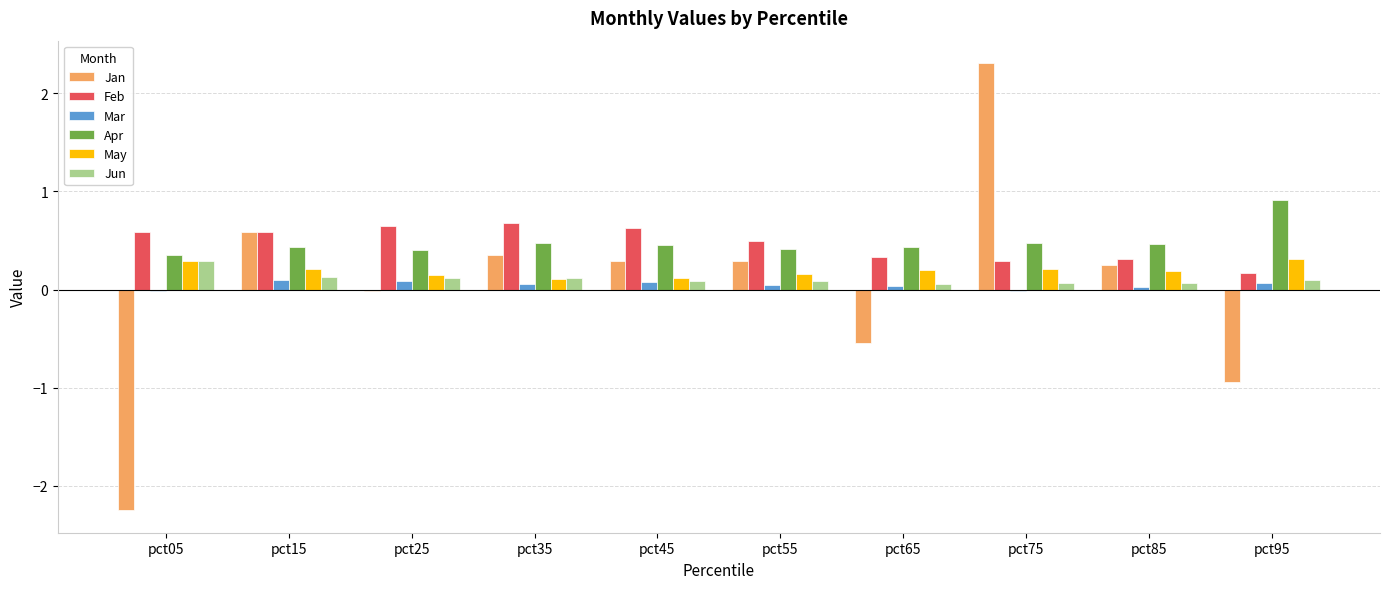

The value of Feb at pct35 is 0.7. True or false?

True